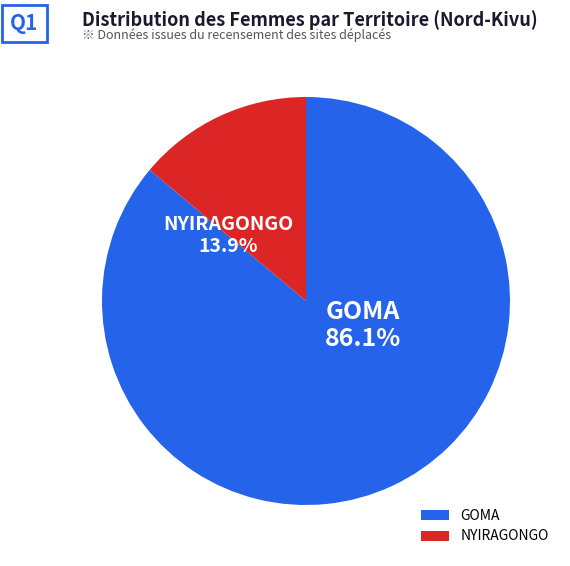

How many segments does this pie chart have?

2